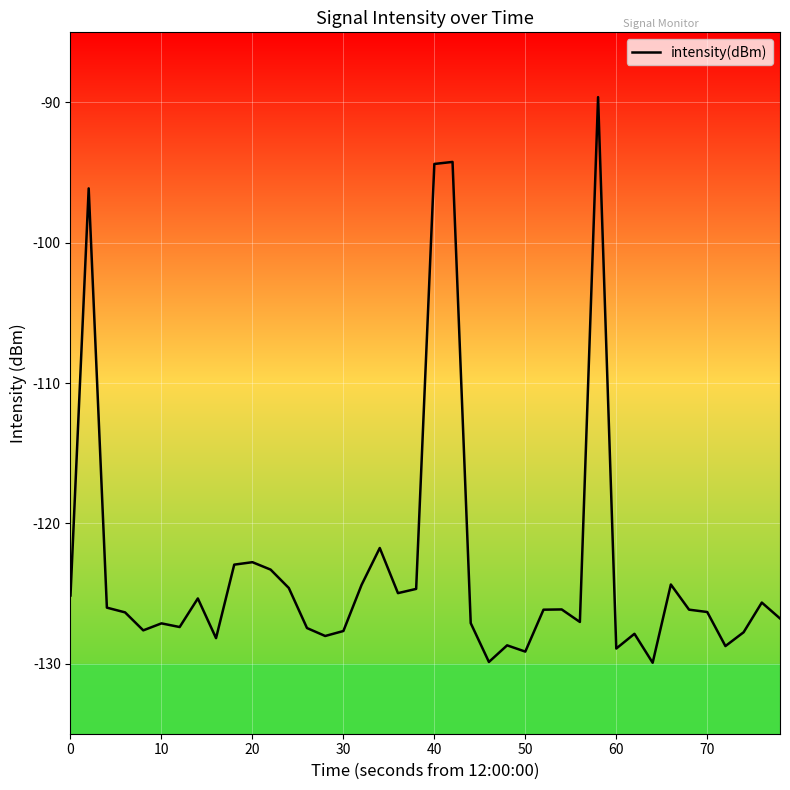

What is the greatest value displayed?

-89.6